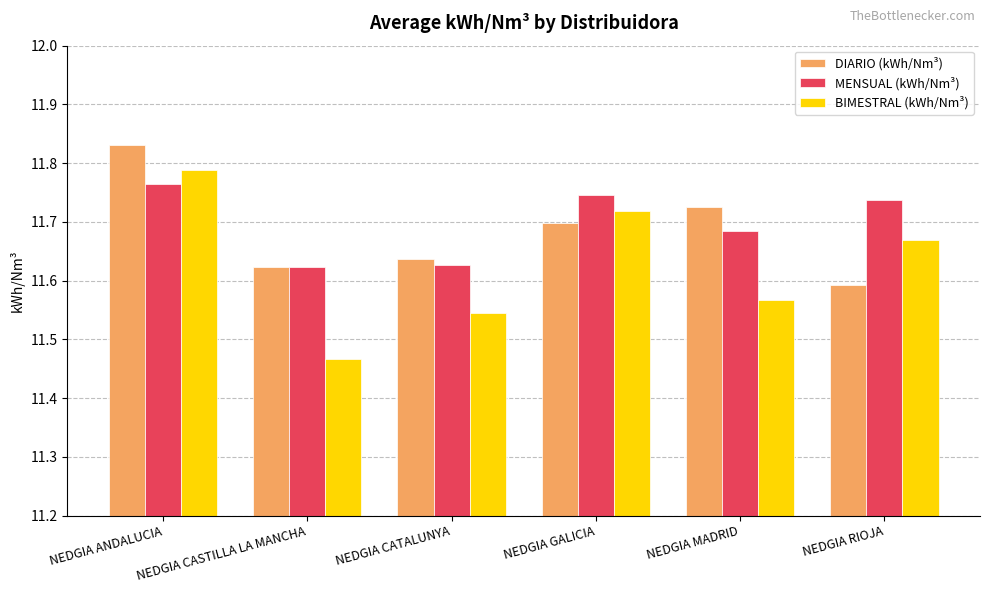

True or false: MENSUAL (kWh/Nm³) has a value of 19.2 at NEDGIA RIOJA.

False